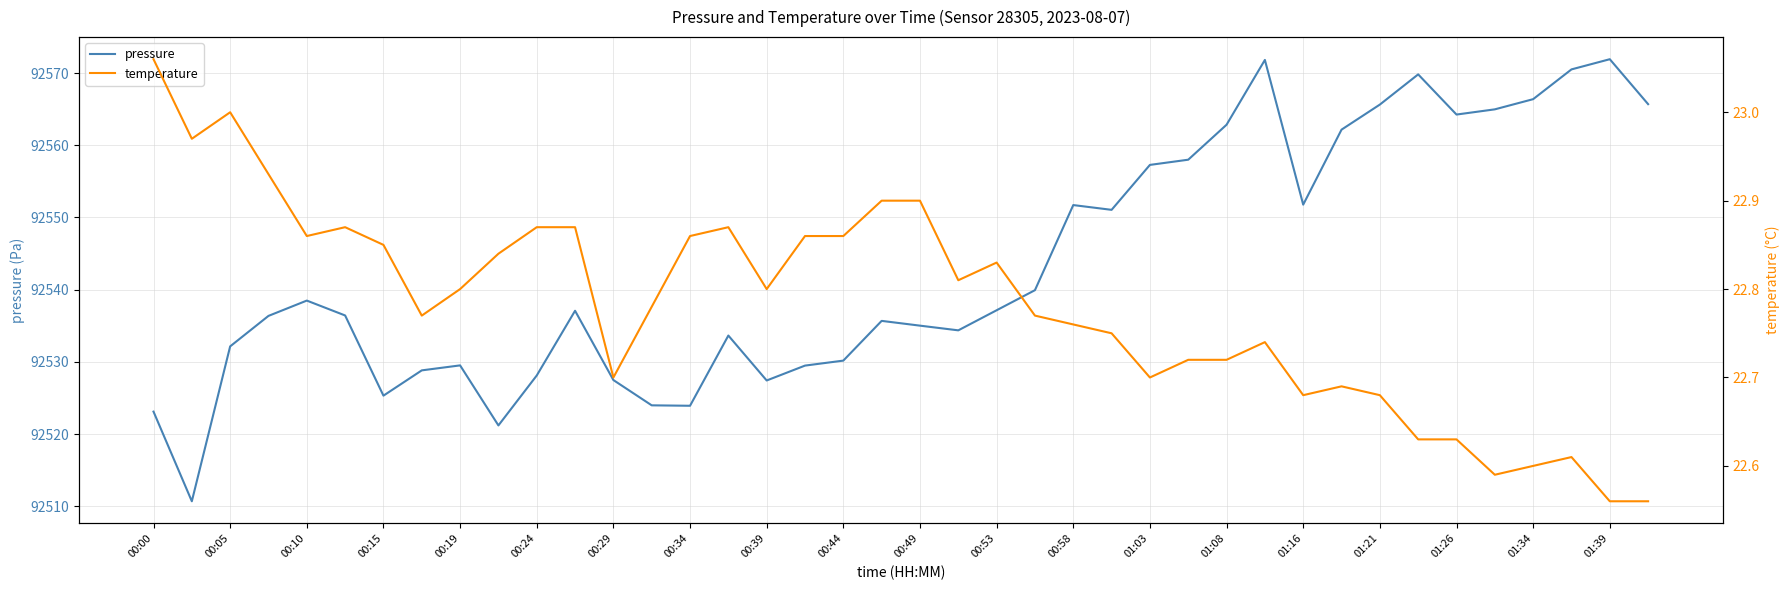

The value of pressure at 00:44 is 45507.3. True or false?

False